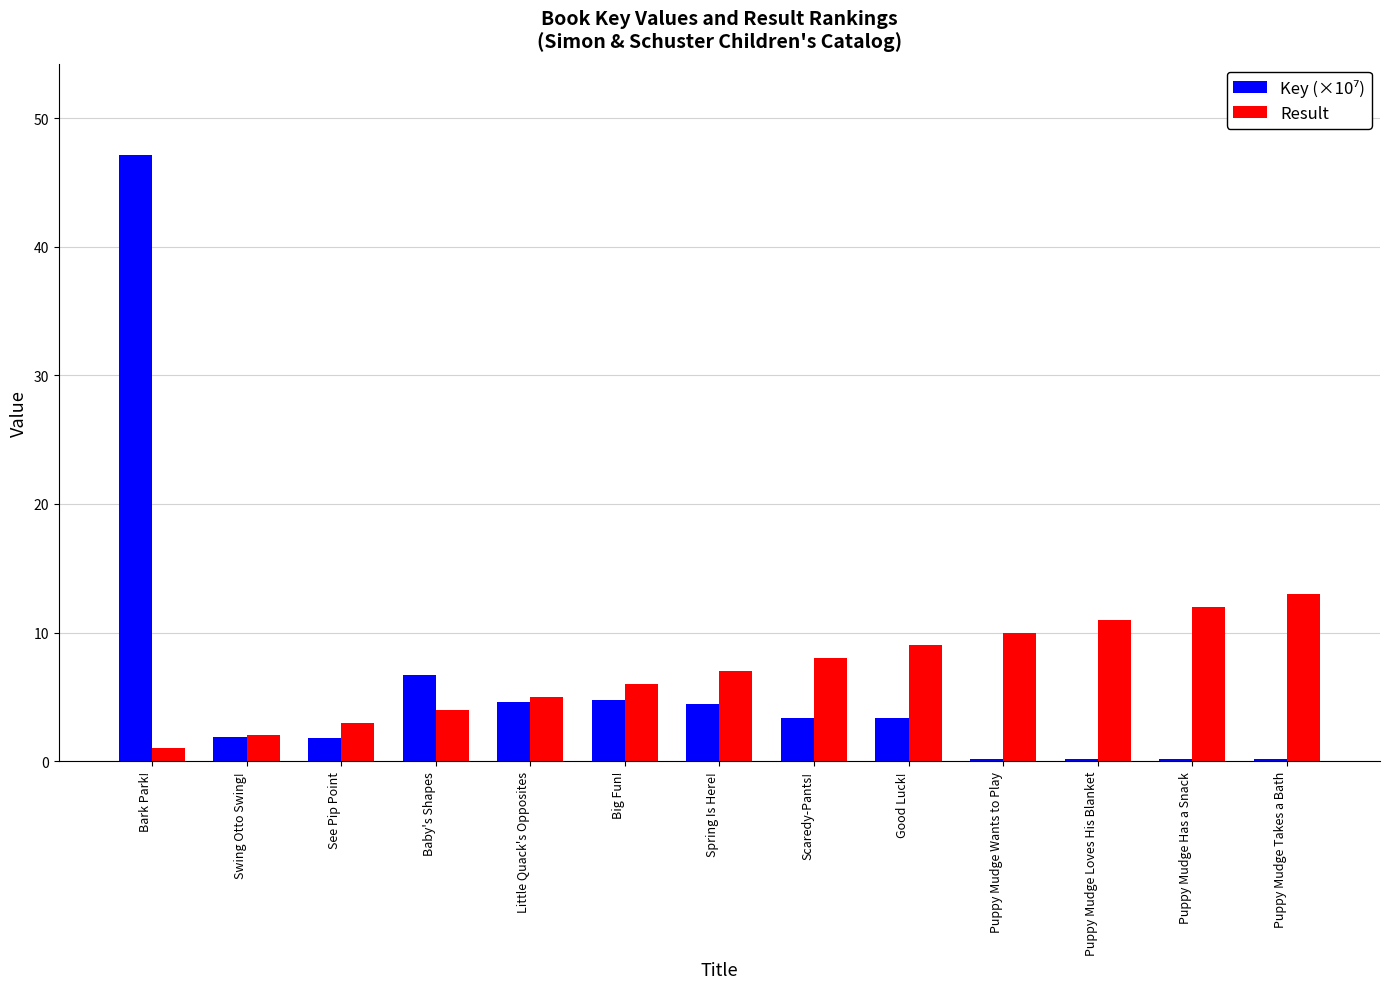

At which category is the sum across all series the highest?

Bark Park!